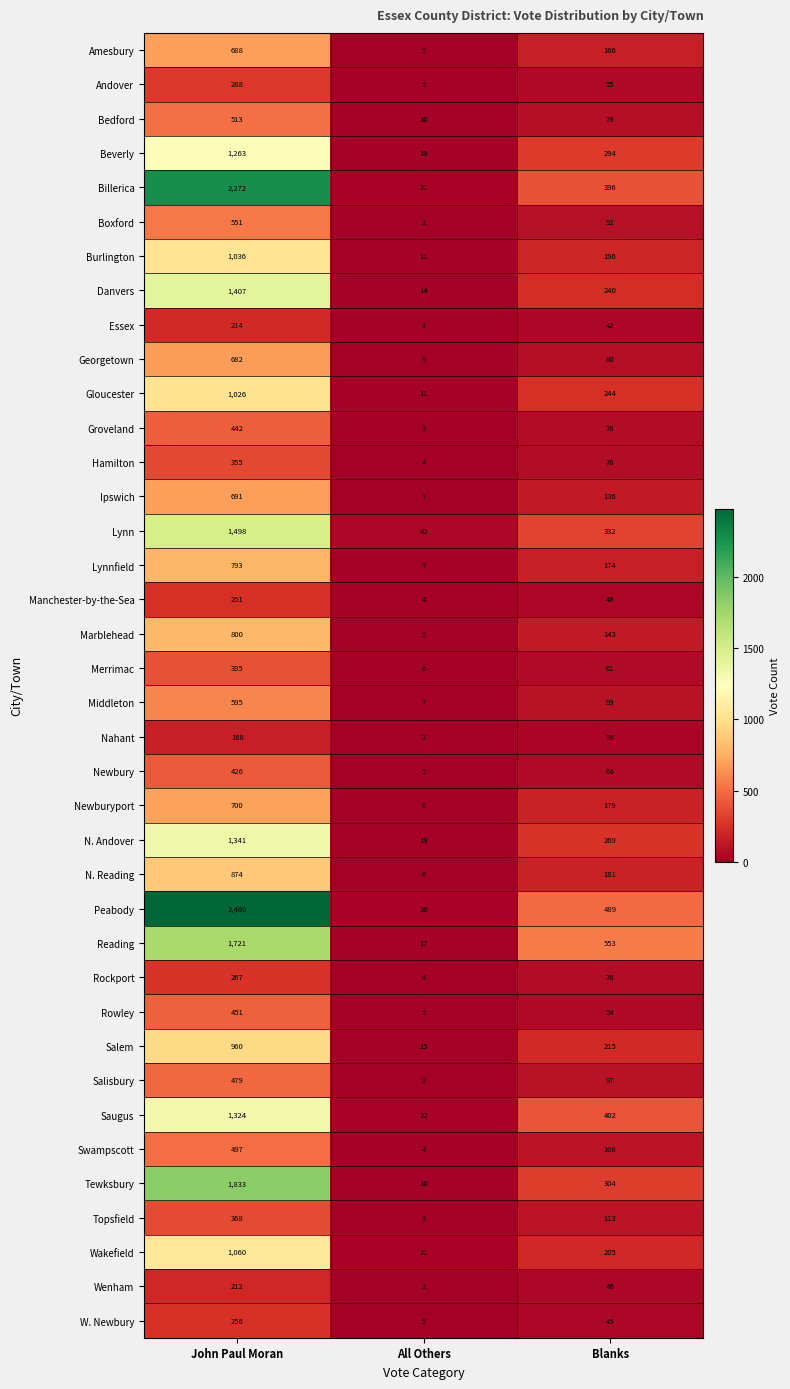

List the series in order of their peak value, lowest first.

Nahant, Wenham, Essex, Manchester-by-the-Sea, W. Newbury, Rockport, Andover, Hamilton, Topsfield, Merrimac, Newbury, Groveland, Rowley, Salisbury, Swampscott, Bedford, Boxford, Middleton, Georgetown, Amesbury, Ipswich, Newburyport, Lynnfield, Marblehead, N. Reading, Salem, Gloucester, Burlington, Wakefield, Beverly, Saugus, N. Andover, Danvers, Lynn, Reading, Tewksbury, Billerica, Peabody